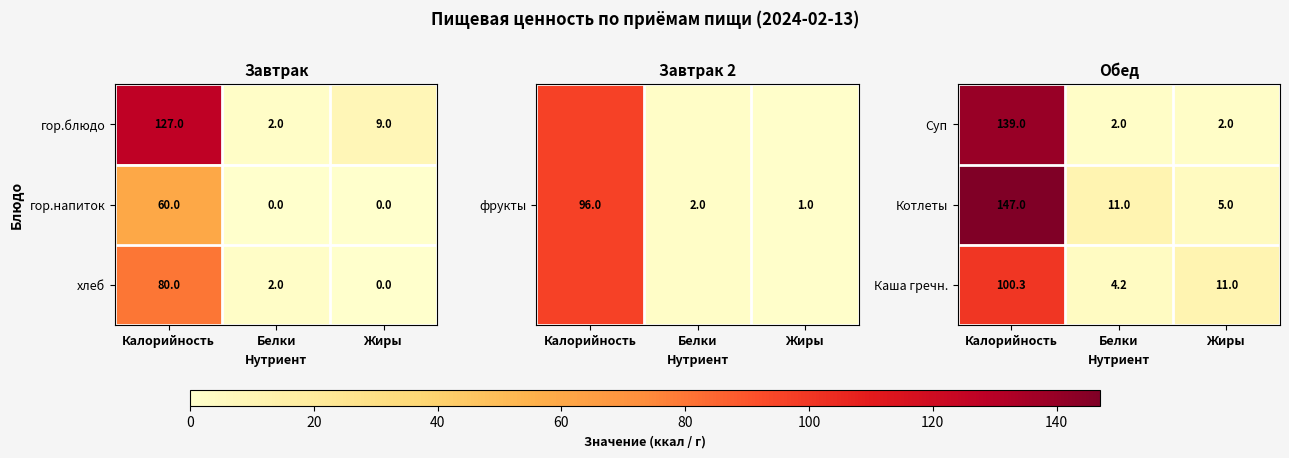

True or false: Каша гречн. has a value of 11.0 at Жиры.

True